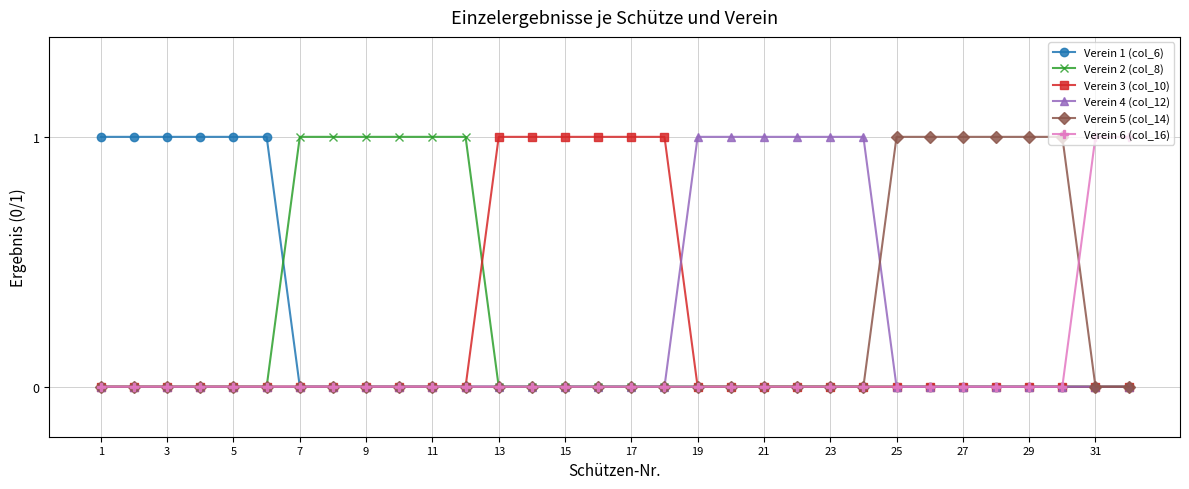

Which series has the largest total across all categories?

Verein 1 (col_6)